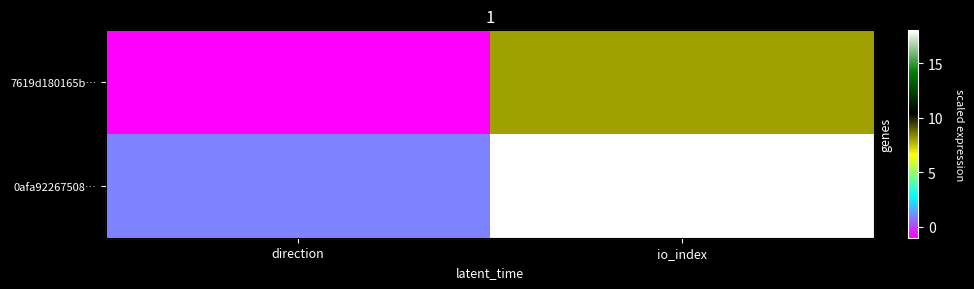

How many values in 7619d180165b… are above zero?

1